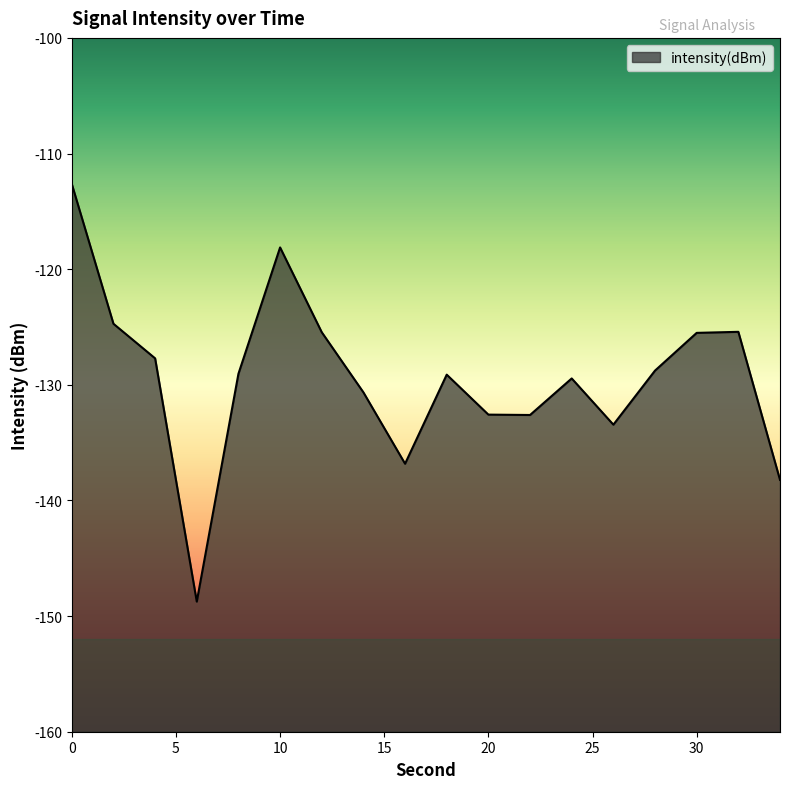

Where is the data nearest to the value -130?

24